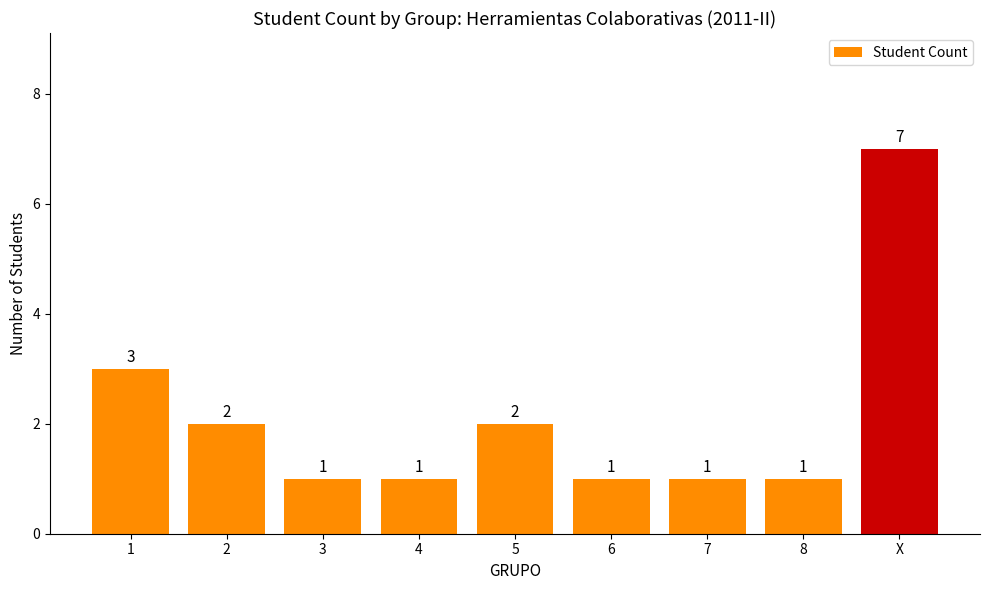

Approximately how many times larger is the value at 1 compared to 5?

1.5